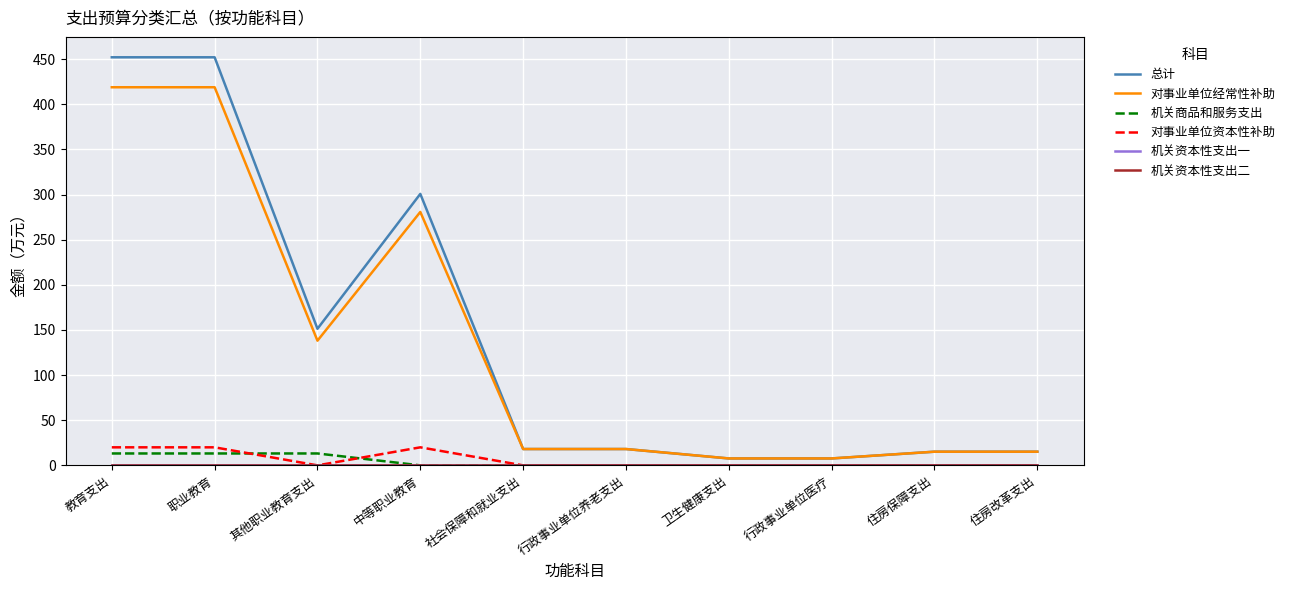

True or false: 对事业单位经常性补助 has more than 2 interior local peaks.

False